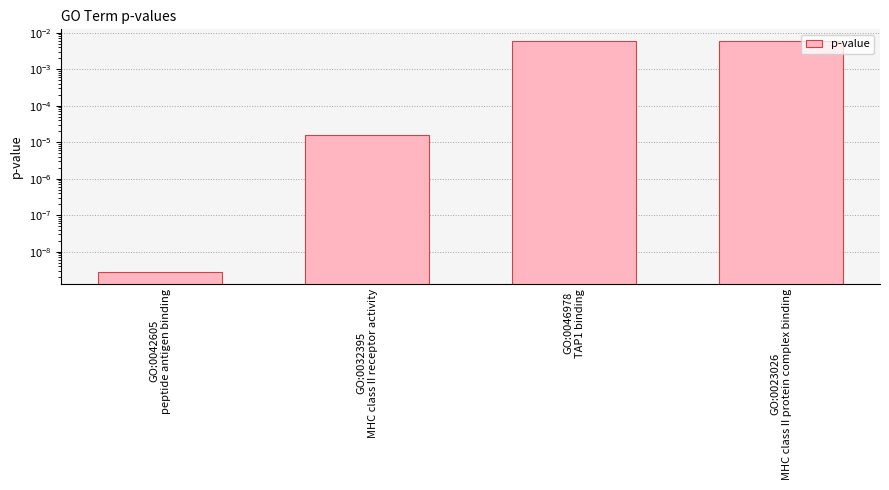

Is it true that the value at GO:0046978
TAP1 binding is 0.0?

True